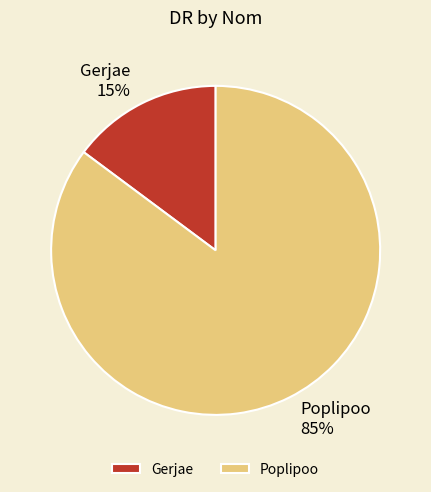

To the nearest percent, what percentage of the pie is Poplipoo?

85%